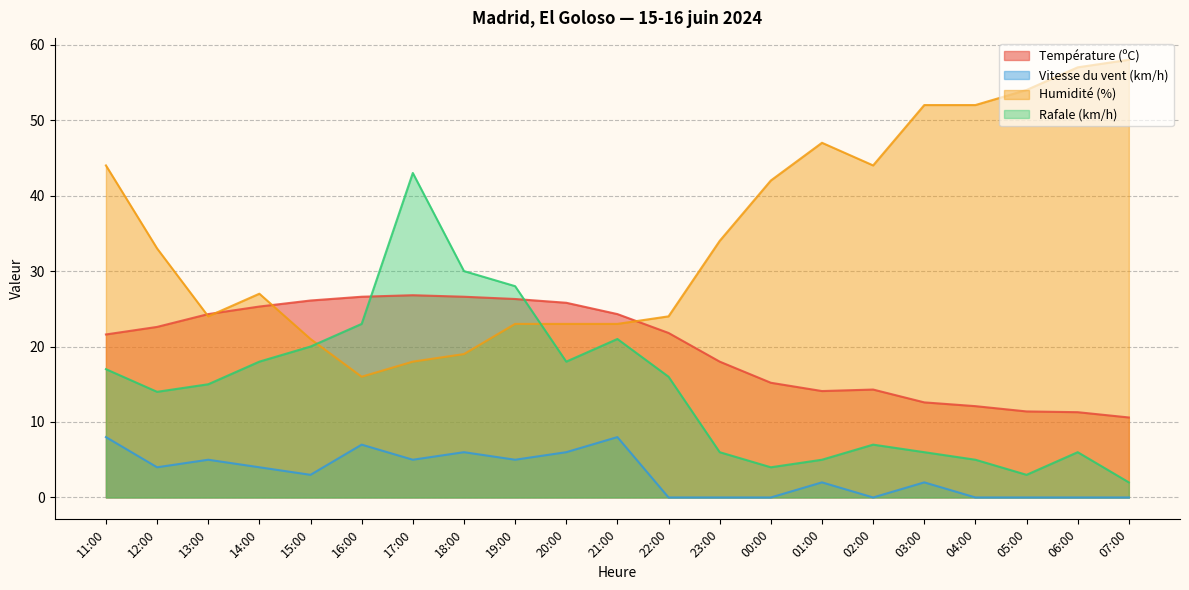

What position from the right is 06:00?

2